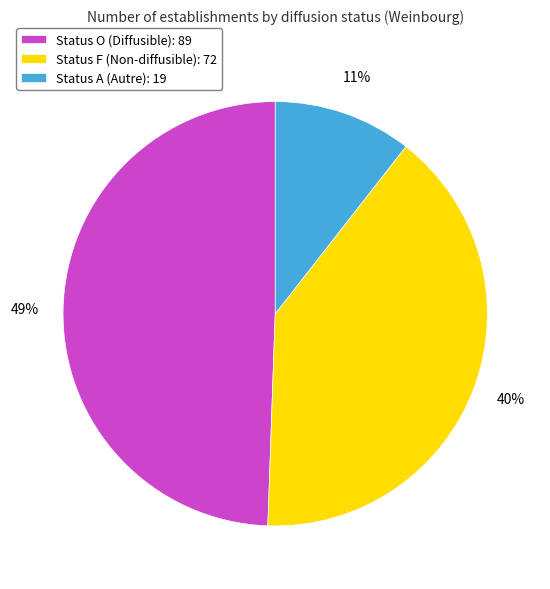

Between Status F (Non-diffusible): 72 and Status A (Autre): 19, which is larger?

Status F (Non-diffusible): 72